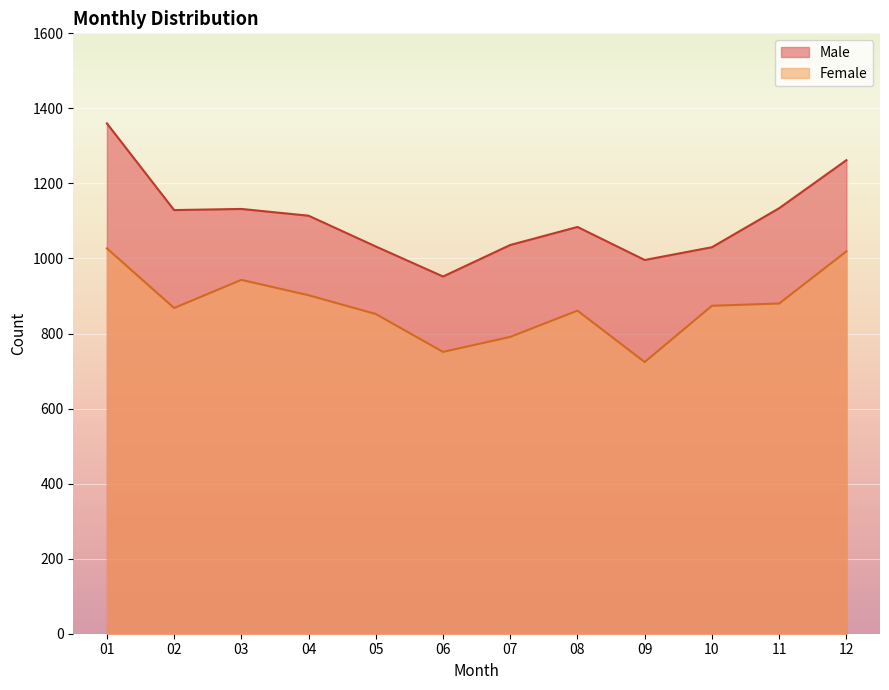

At how many categories does at least one series exceed 1174?

2